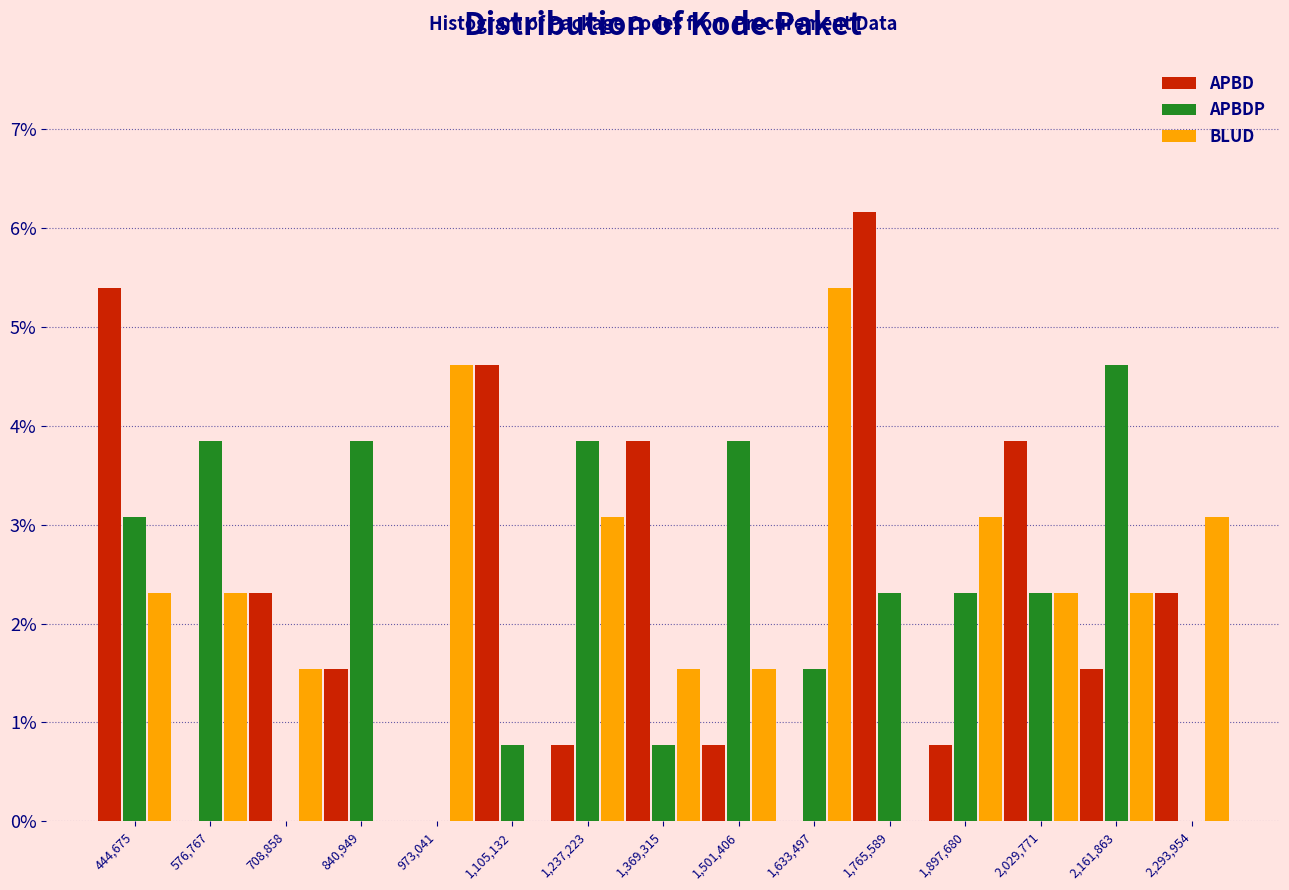

Reading left to right, transcribe this chart: for each range on the x-axis, give the height of each series' bar. Neither the bar edges nor the heights are printed on the chart, so give them approximately, as read against the axes.

380000 to 520000: APBD=5.4	APBDP=3.1	BLUD=2.3
520000 to 640000: APBD=0	APBDP=3.8	BLUD=2.3
640000 to 780000: APBD=2.3	APBDP=0	BLUD=1.5
780000 to 900000: APBD=1.5	APBDP=3.8	BLUD=0
900000 to 1040000: APBD=0	APBDP=0	BLUD=4.6
1040000 to 1180000: APBD=4.6	APBDP=0.8	BLUD=0
1180000 to 1300000: APBD=0.8	APBDP=3.8	BLUD=3.1
1300000 to 1440000: APBD=3.8	APBDP=0.8	BLUD=1.5
1440000 to 1560000: APBD=0.8	APBDP=3.8	BLUD=1.5
1560000 to 1700000: APBD=0	APBDP=1.5	BLUD=5.4
1700000 to 1840000: APBD=6.2	APBDP=2.3	BLUD=0
1840000 to 1960000: APBD=0.8	APBDP=2.3	BLUD=3.1
1960000 to 2100000: APBD=3.8	APBDP=2.3	BLUD=2.3
2100000 to 2220000: APBD=1.5	APBDP=4.6	BLUD=2.3
2220000 to 2360000: APBD=2.3	APBDP=0	BLUD=3.1